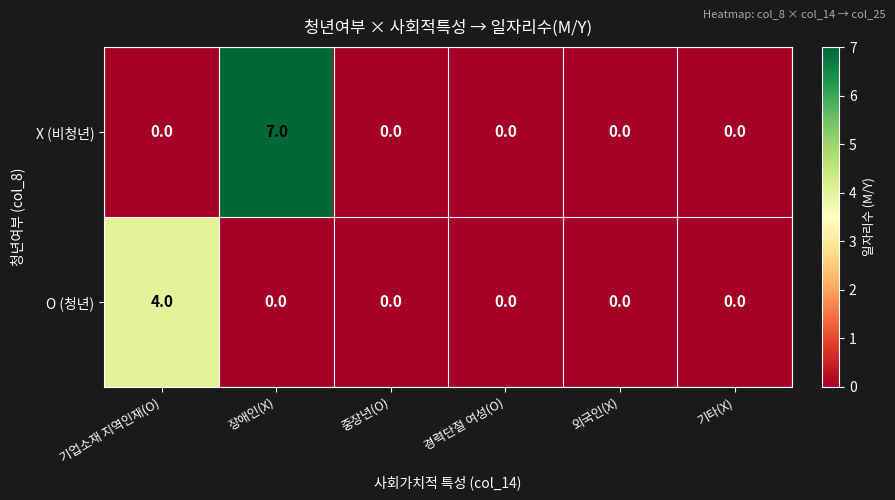

List the series in order of their overall mean, highest first.

X (비청년), O (청년)